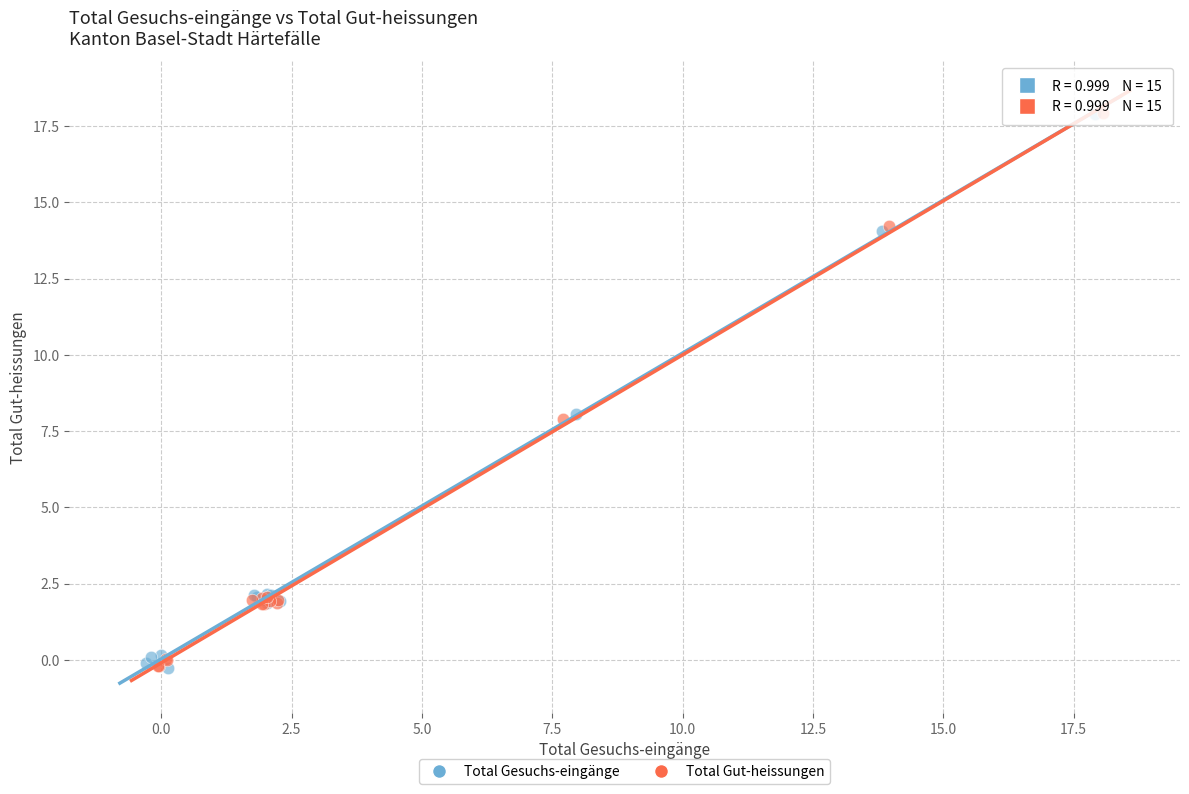

What are all the series names shown in the legend?

Total Gesuchs-eingänge, Total Gut-heissungen